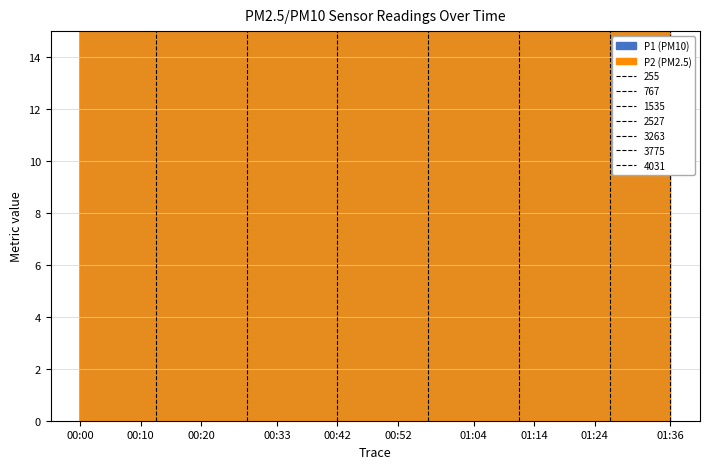

At which category is the sum across all series the highest?

01:27